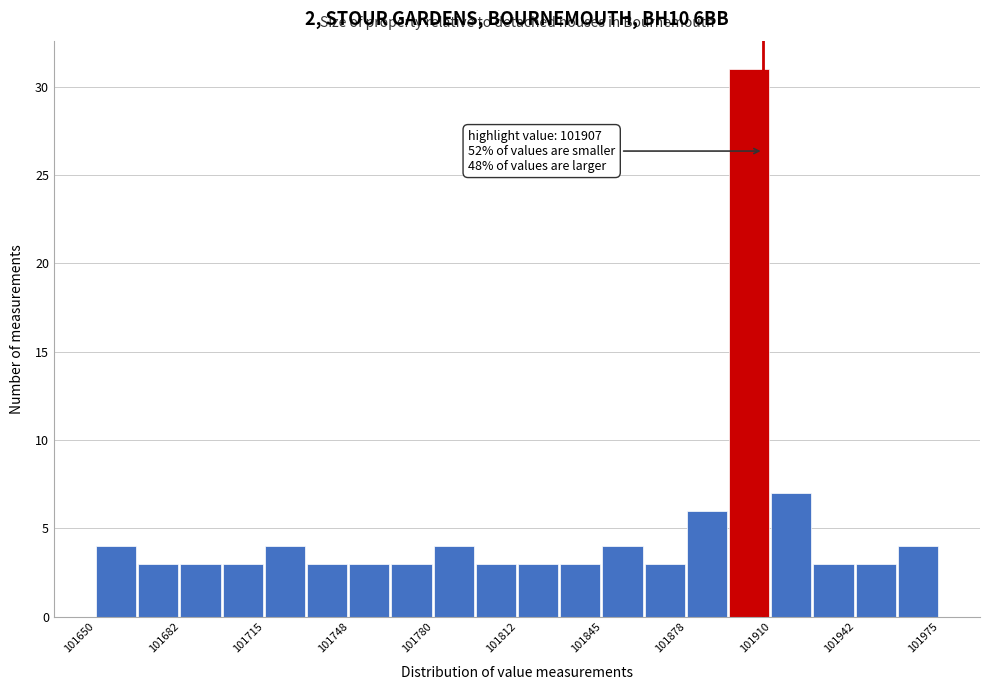

Around what value on the x-axis is the tallest bar? Give the approximate position of its centre, as read against the axis.

101900